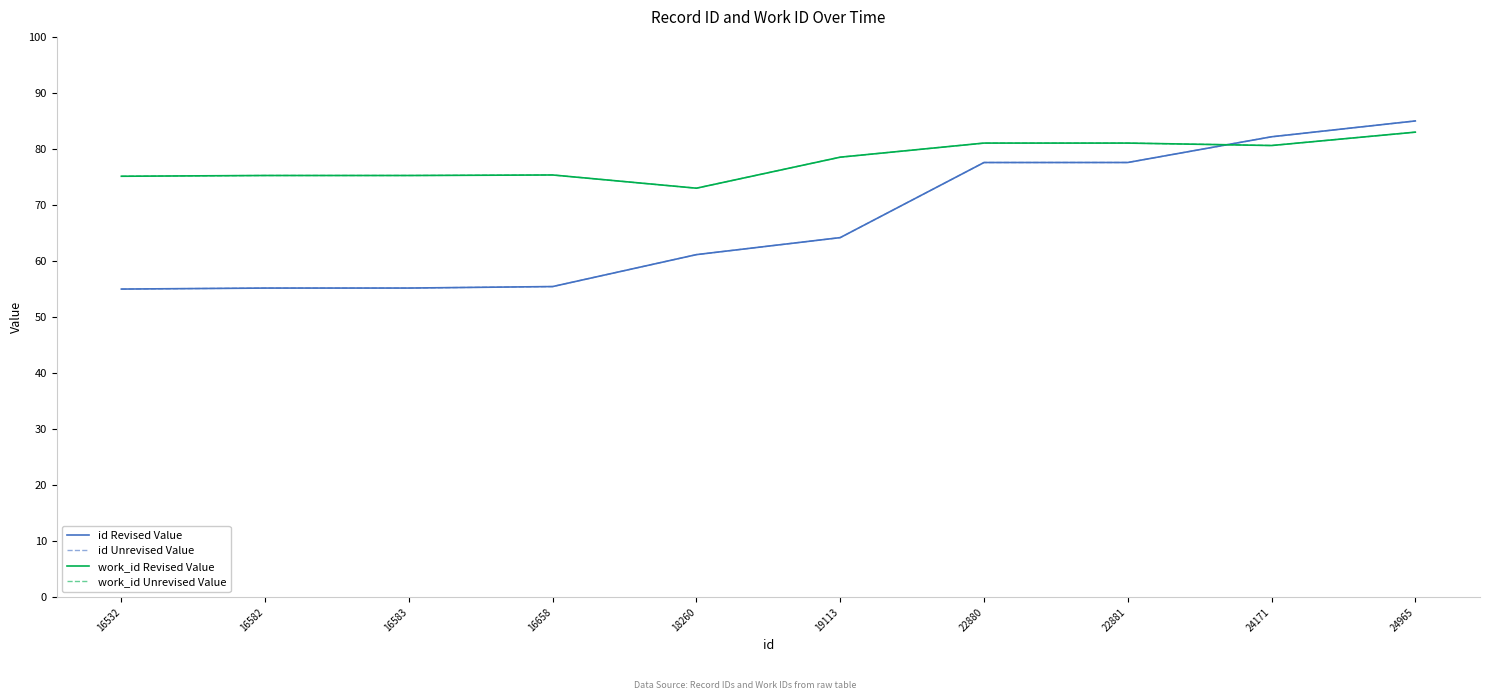

Does the chart display data point markers on the line(s)?

No